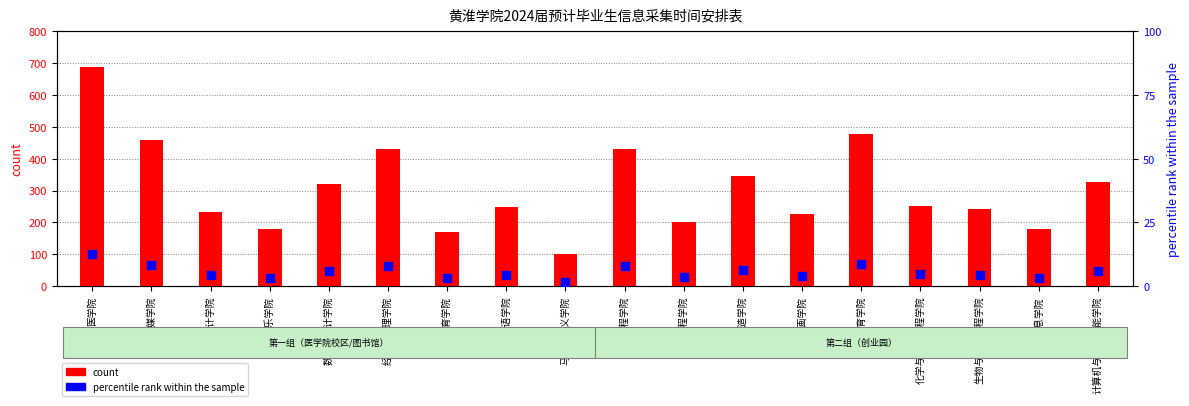

Is the value of percentile rank within the sample at 外国语学院 greater than the value of count at 能源工程学院?

No